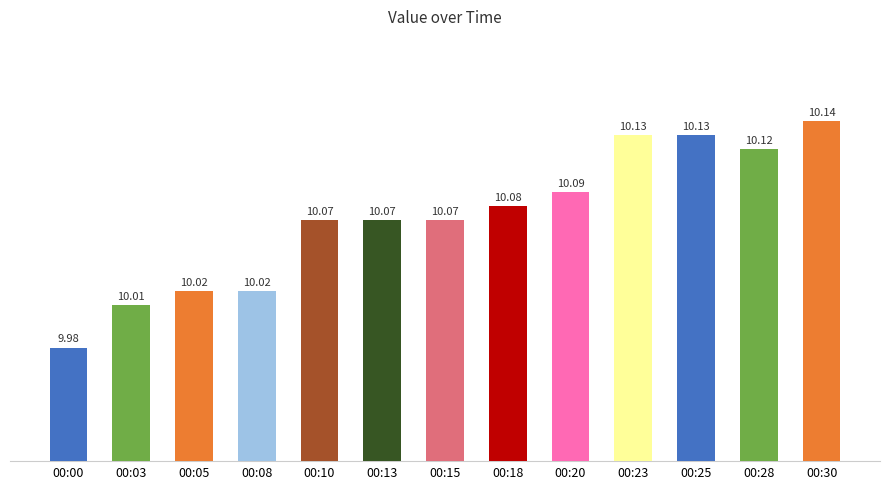

What is the approximate value at 00:28?

10.1